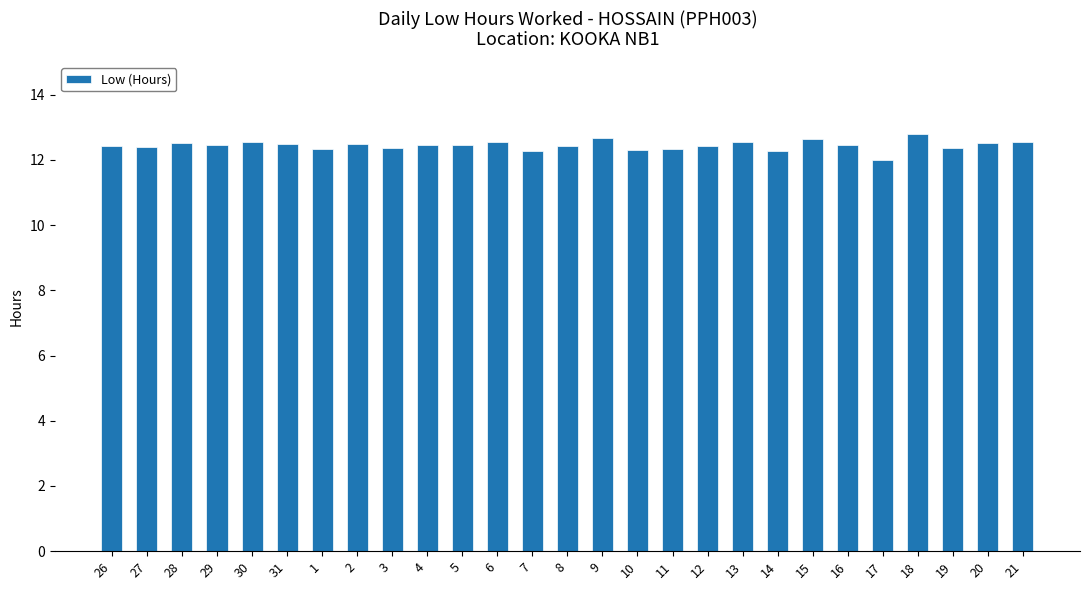

What is the sum of the values at 2 and 28?

25.0